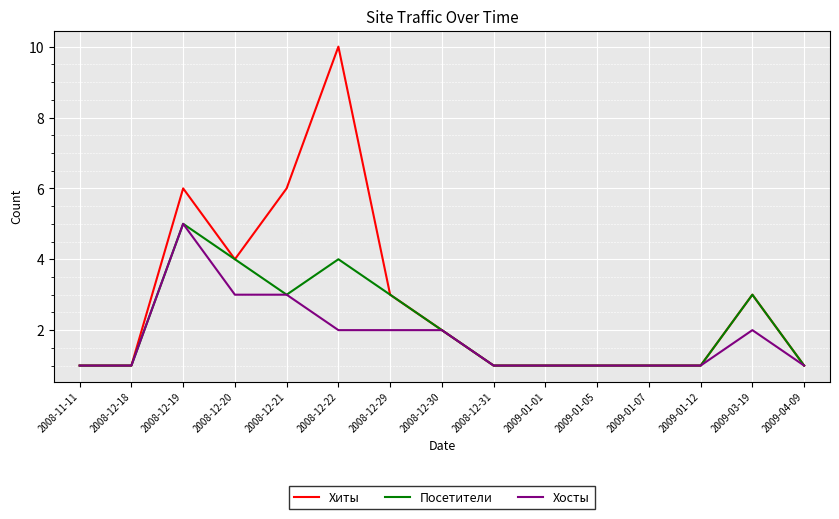

Reading left to right, list all the values displayed in this chart.

Хиты: 1	1	6	4	6	10	3	2	1	1	1	1	1	3	1
Посетители: 1	1	5	4	3	4	3	2	1	1	1	1	1	3	1
Хосты: 1	1	5	3	3	2	2	2	1	1	1	1	1	2	1